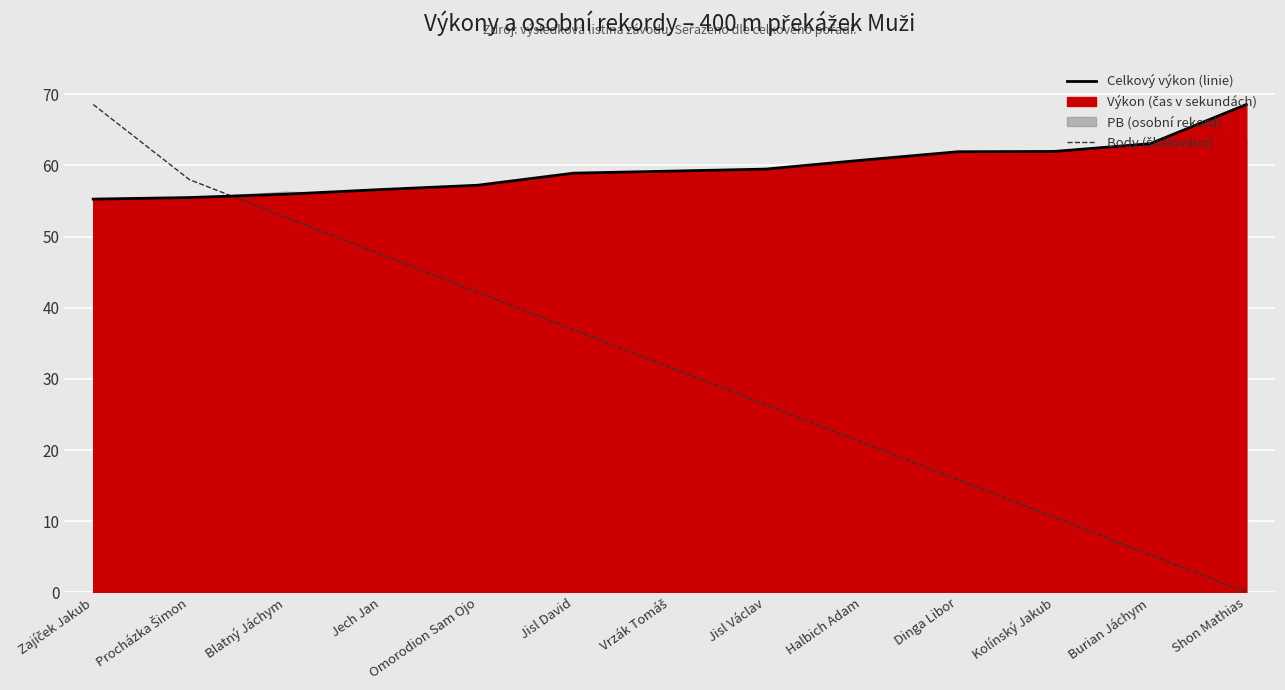

Reading right to left, list all the values displayed in this chart.

Celkový výkon (linie): Shon Mathias=68.6	Burian Jáchym=63.0	Kolínský Jakub=62.0	Dinga Libor=61.9	Halbich Adam=60.7	Jisl Václav=59.5	Vrzák Tomáš=59.2	Jisl David=58.9	Omorodion Sam Ojo=57.2	Jech Jan=56.6	Blatný Jáchym=56.0	Procházka Šimon=55.5	Zajíček Jakub=55.3
Body (škálováno): Shon Mathias=0.0	Burian Jáchym=5.3	Kolínský Jakub=10.5	Dinga Libor=15.8	Halbich Adam=21.1	Jisl Václav=26.4	Vrzák Tomáš=31.6	Jisl David=36.9	Omorodion Sam Ojo=42.2	Jech Jan=47.5	Blatný Jáchym=52.7	Procházka Šimon=58.0	Zajíček Jakub=68.6